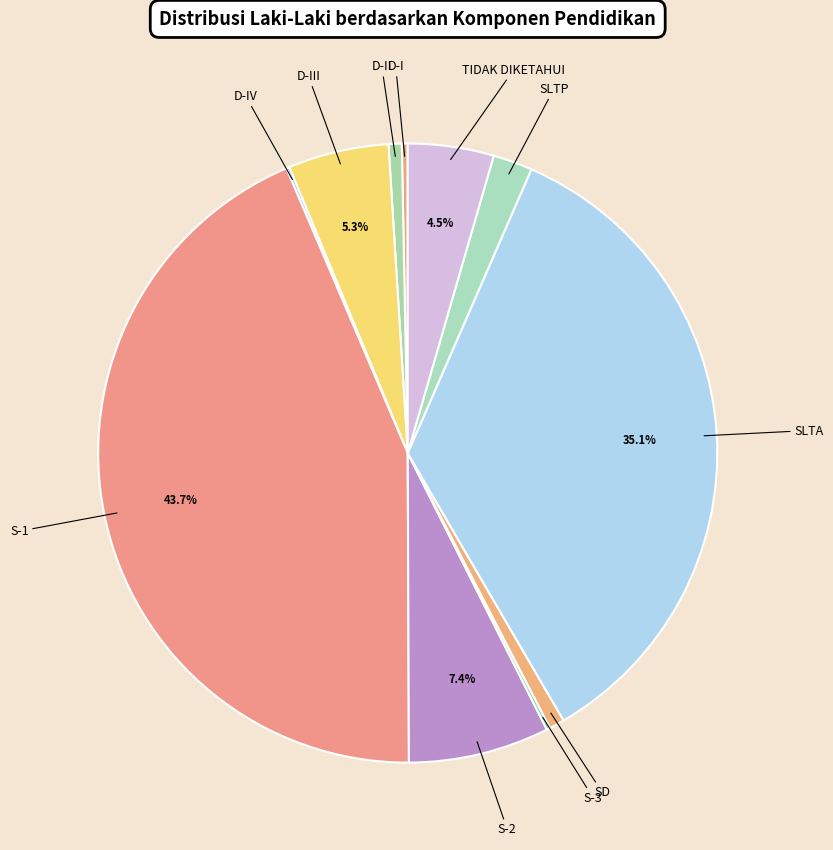

To the nearest percent, what is the difference between the S-1 and D-III slice percentages?

38%